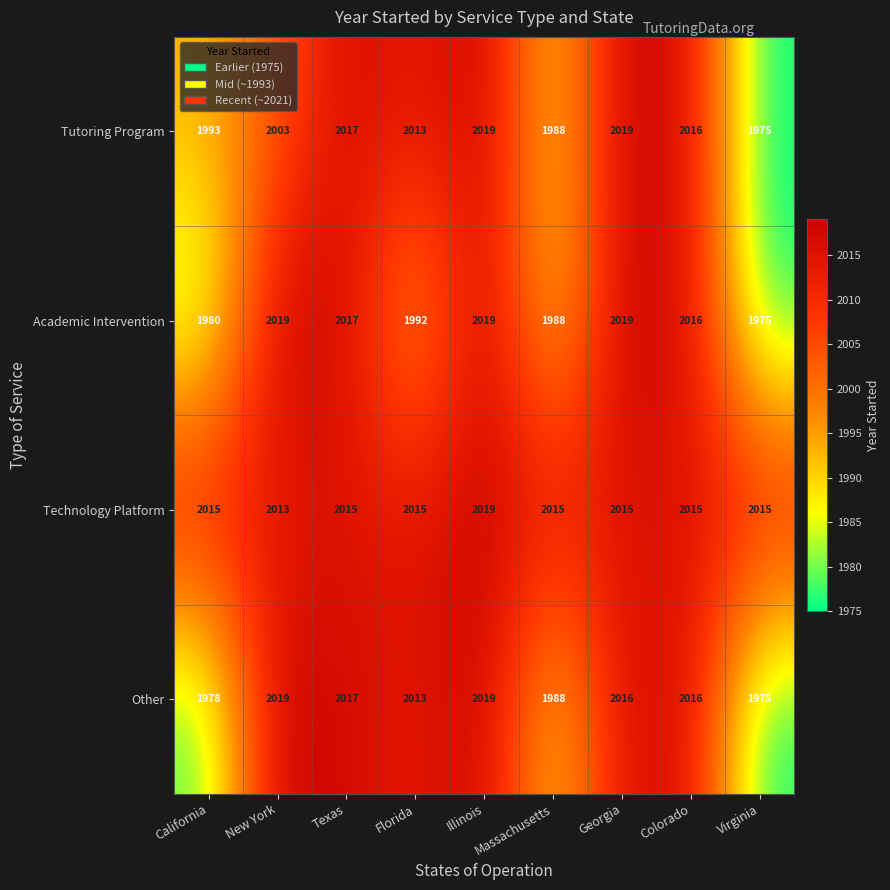

How many data points in Tutoring Program are less than 2013?

4